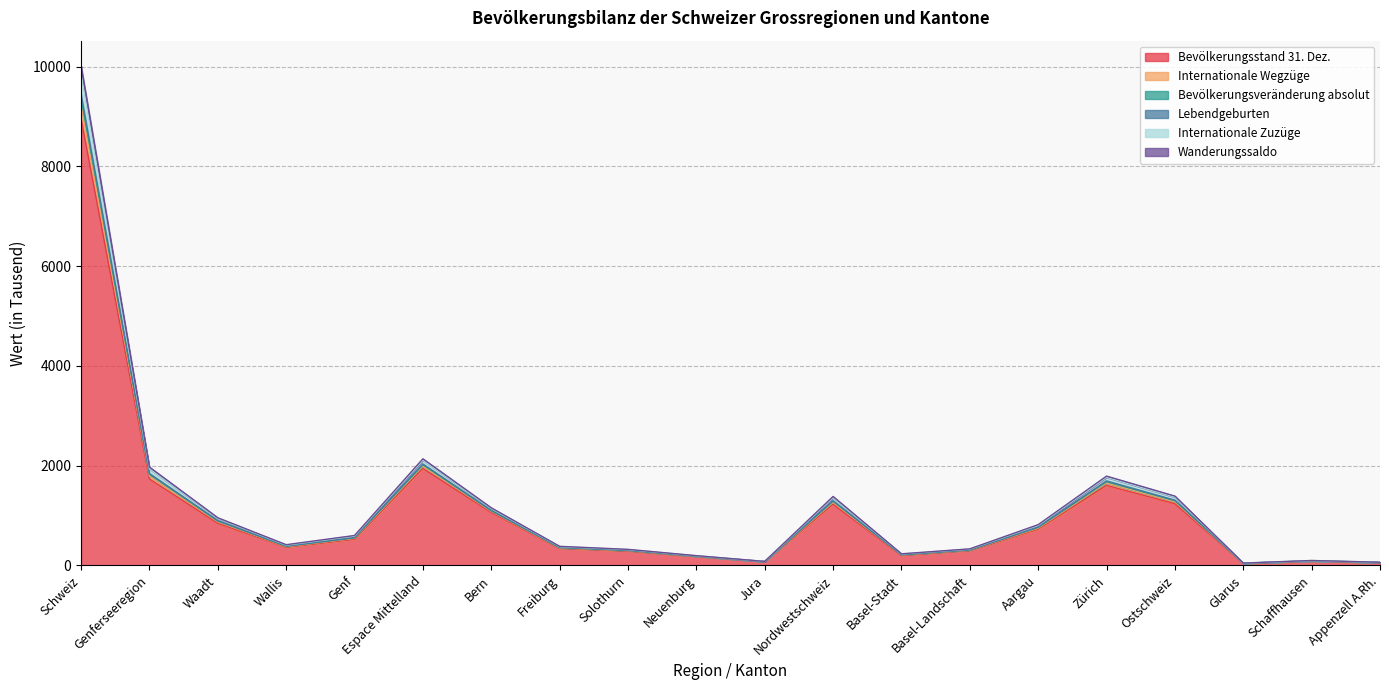

What is the label of the 4th point from the left?

Wallis